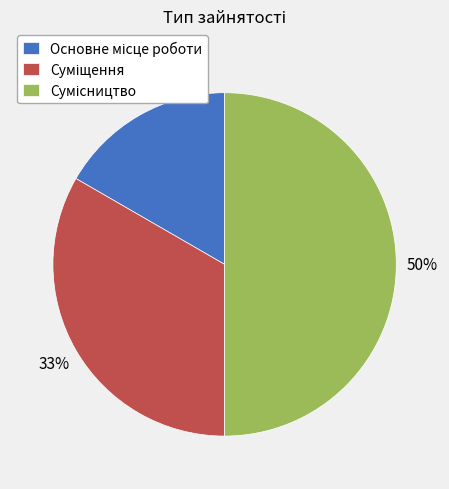

To the nearest percent, what is the difference between the largest and smallest slice percentages?

33%